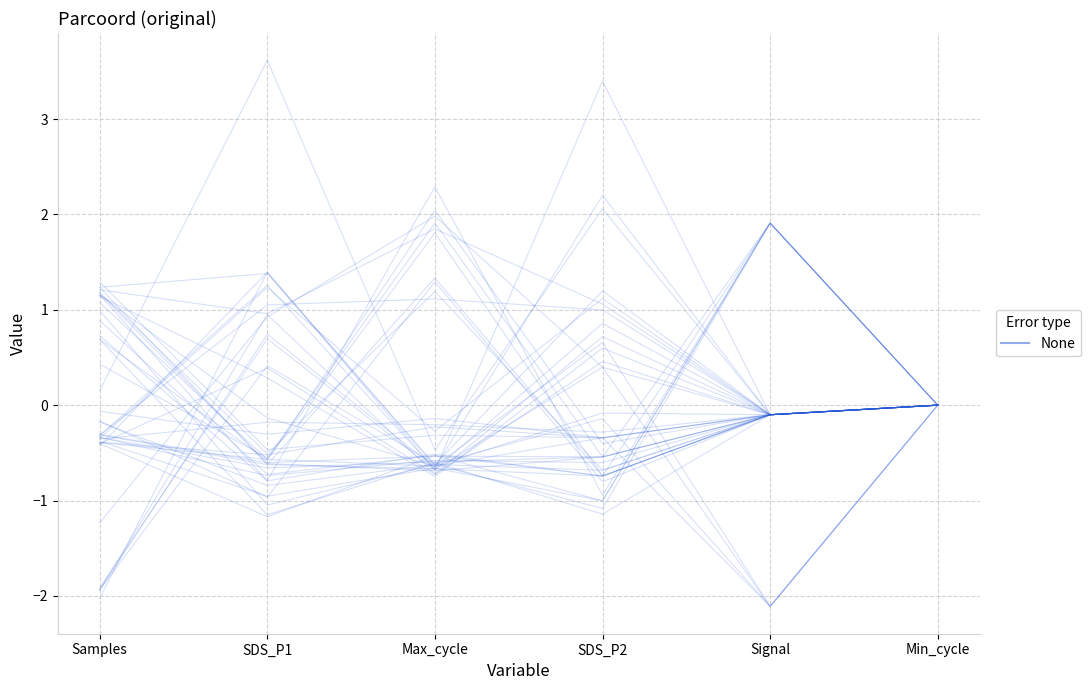

How many categories are shown in the chart?

6